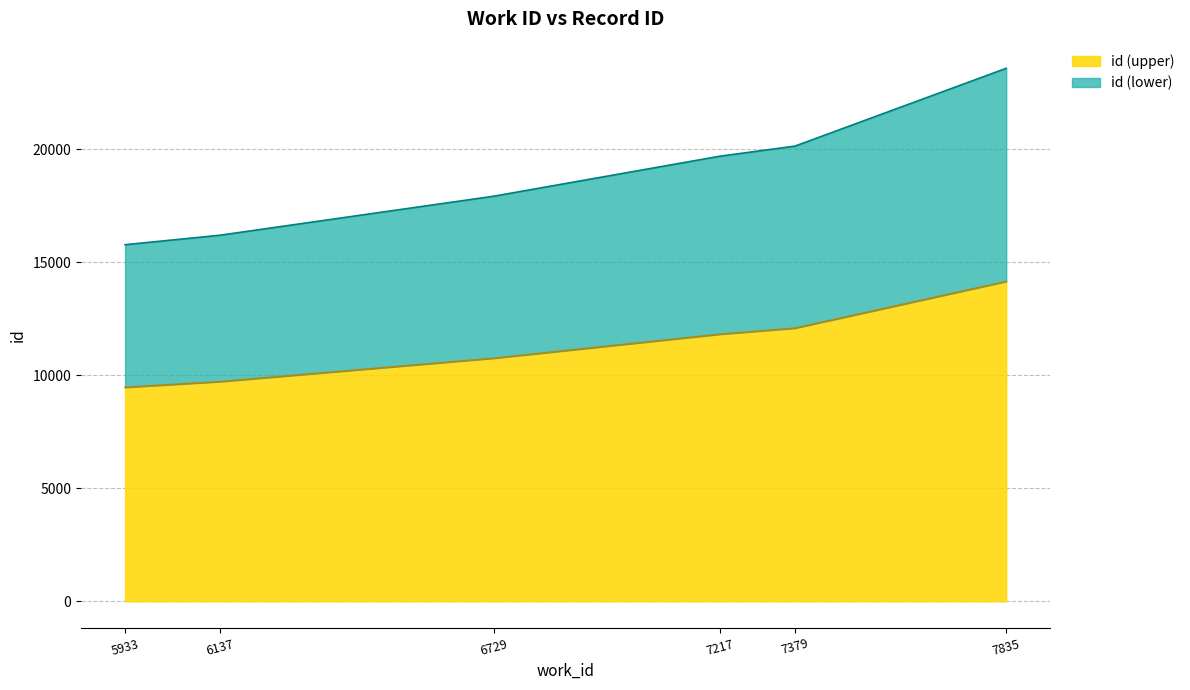

Is it true that the value at 6729 is 17906.7?

False